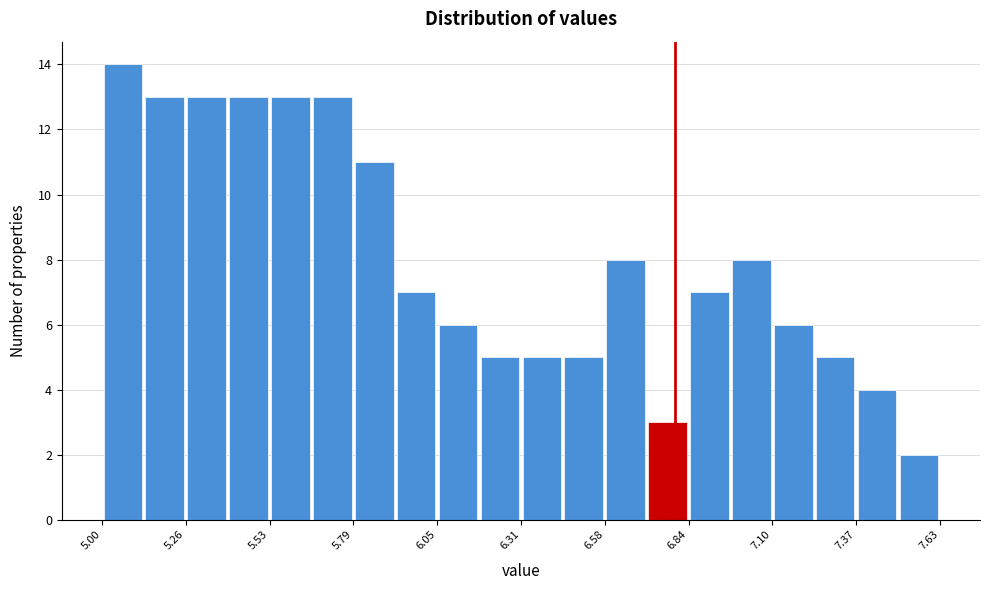

Around what value on the x-axis is the tallest bar? Give the approximate position of its centre, as read against the axis.

5.05